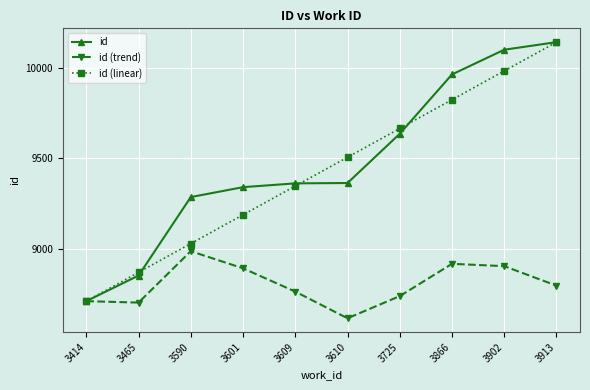

What is the value of the id (linear) point at the 5th from the left?

9347.2